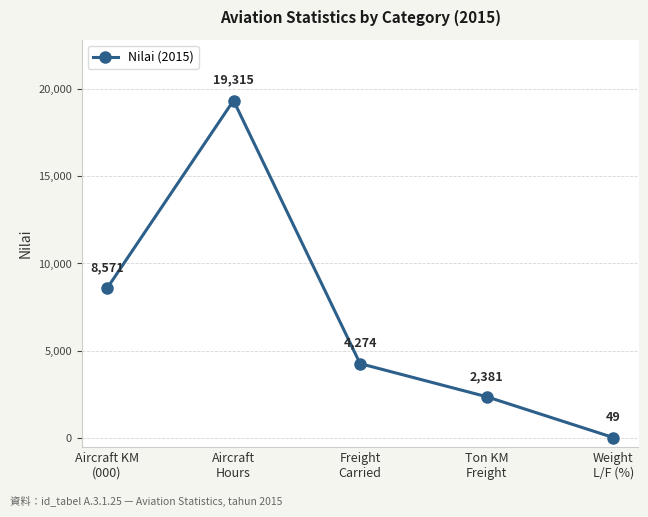

What is the minimum value shown in the chart?

49